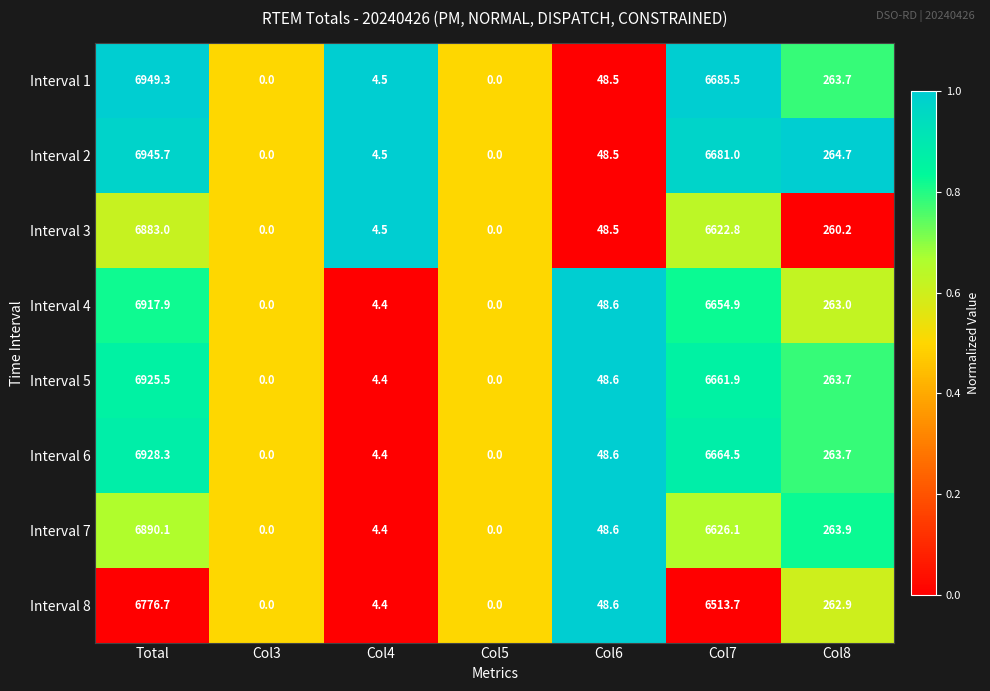

Which series has the widest spread of values?

Interval 1